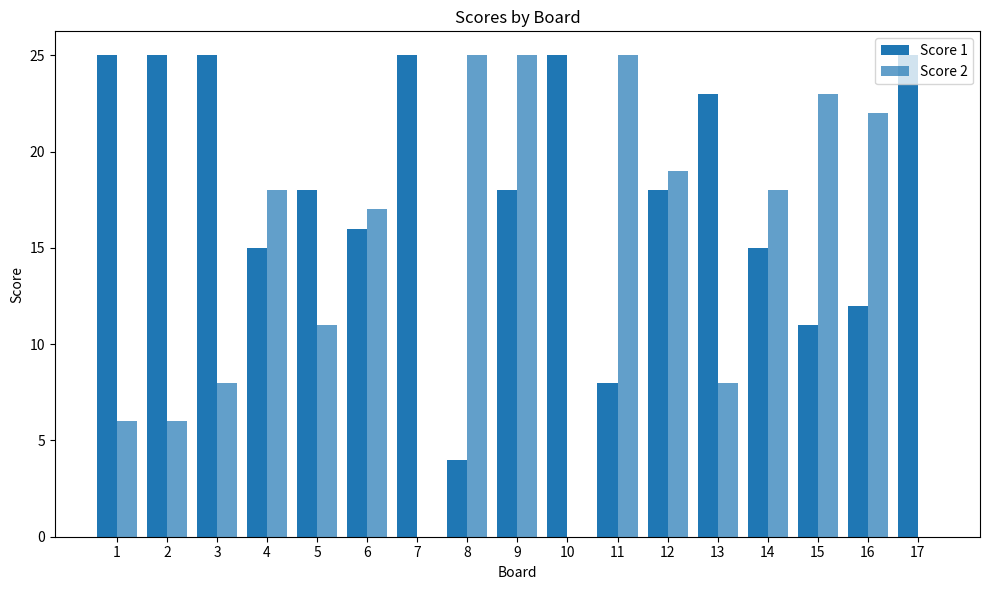

How many groups of bars are there?

17